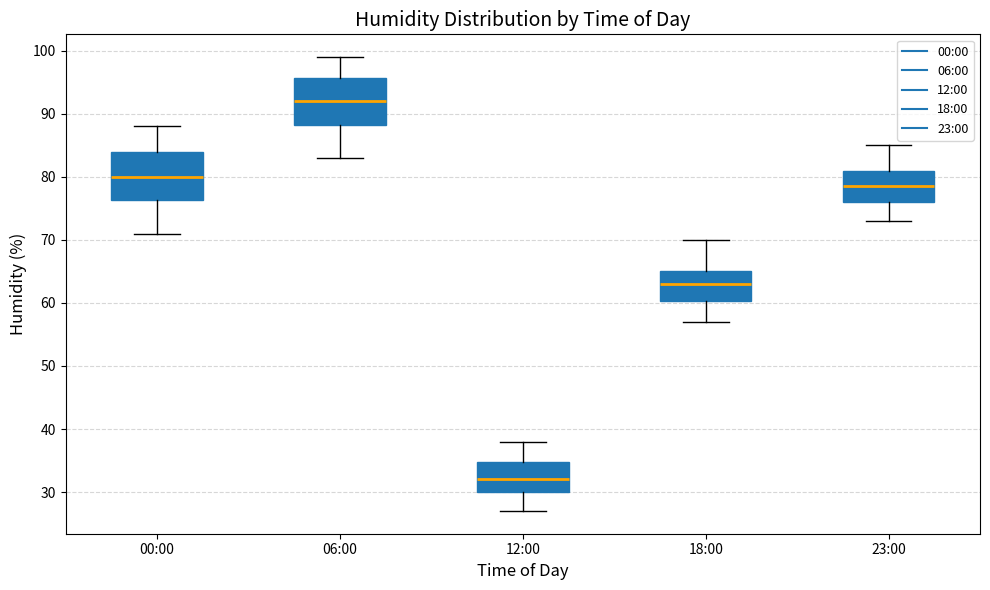

Which box's median line is the lowest?

12:00